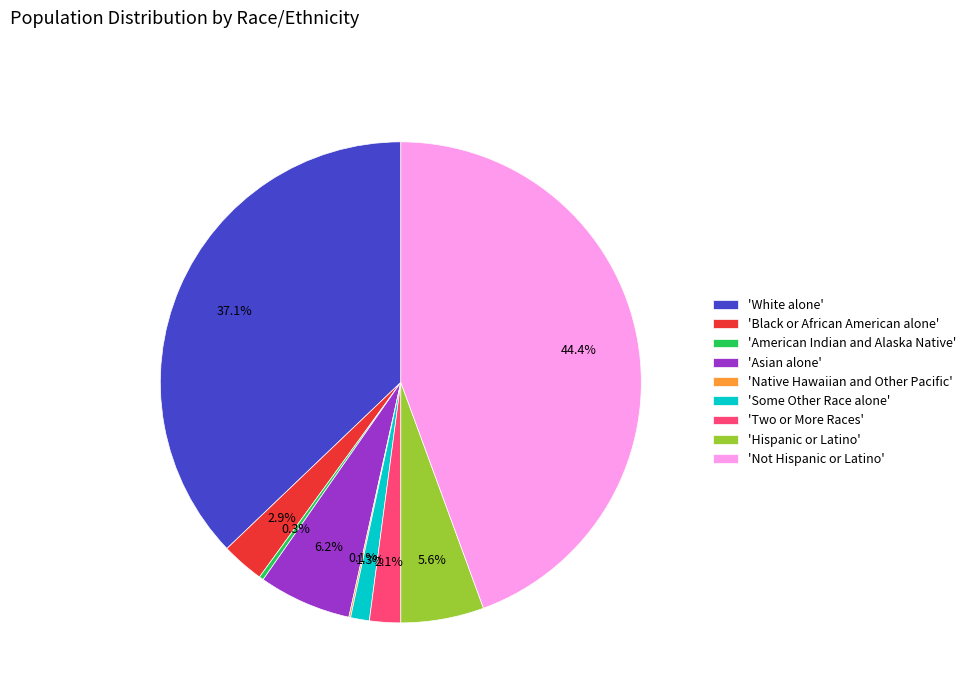

Between 'American Indian and Alaska Native' and 'Some Other Race alone', which is larger?

'Some Other Race alone'